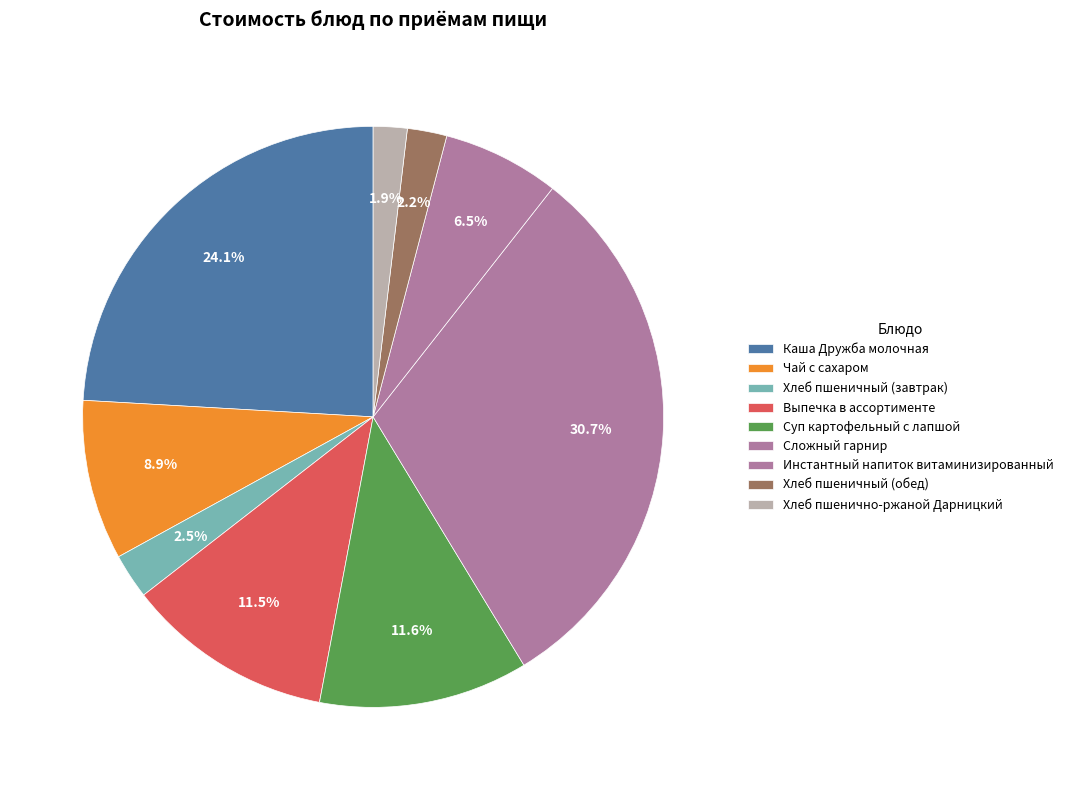

How many segments does this pie chart have?

9